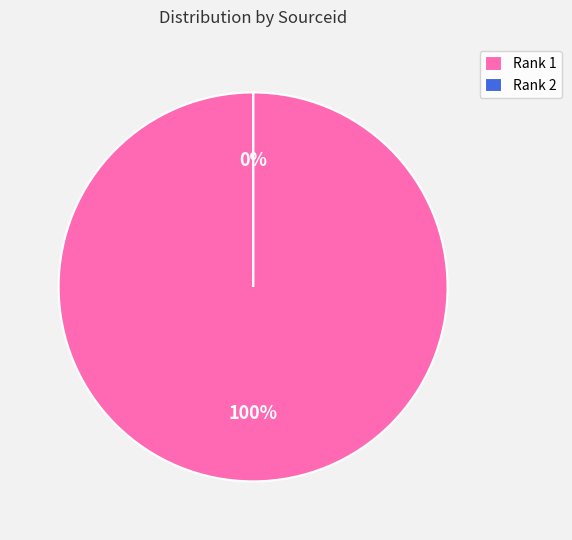

Is there any slice that represents more than half of the pie?

Yes